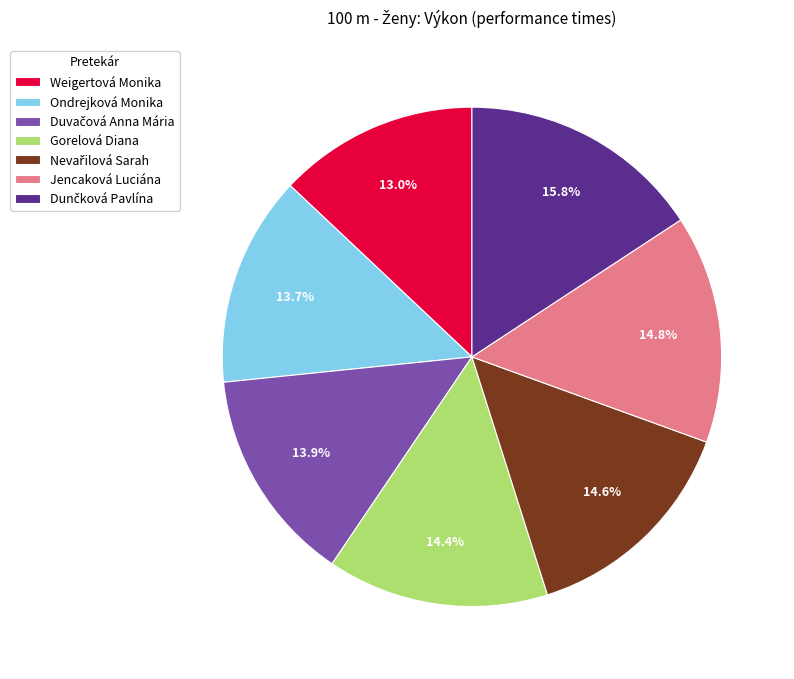

Is there any slice that represents more than half of the pie?

No